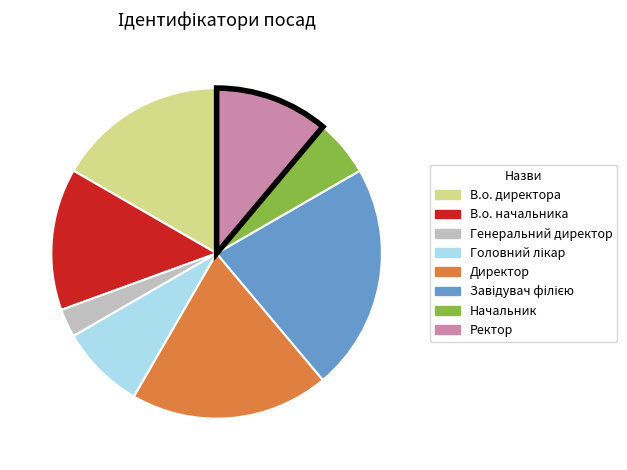

Count the number of slices in the pie.

8